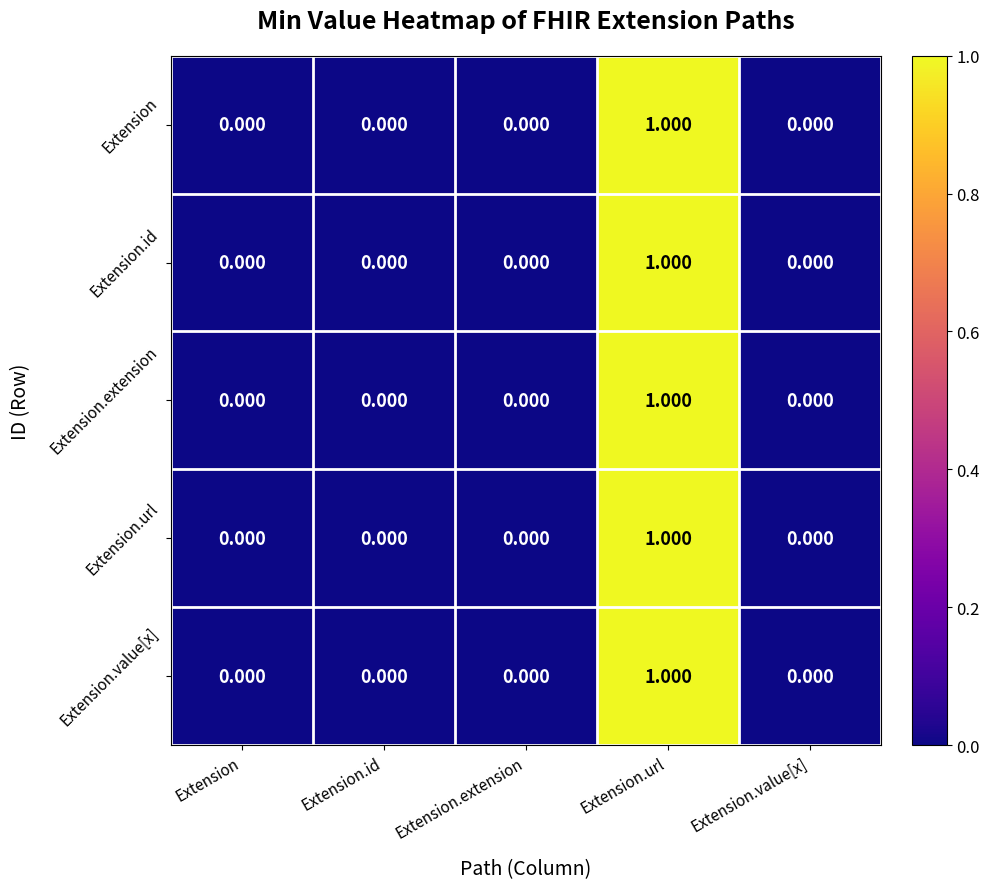

Which category has the highest value across all series?

Extension.url